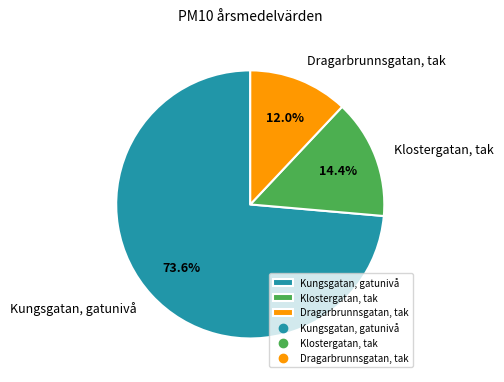

Does any single category account for the majority?

Yes